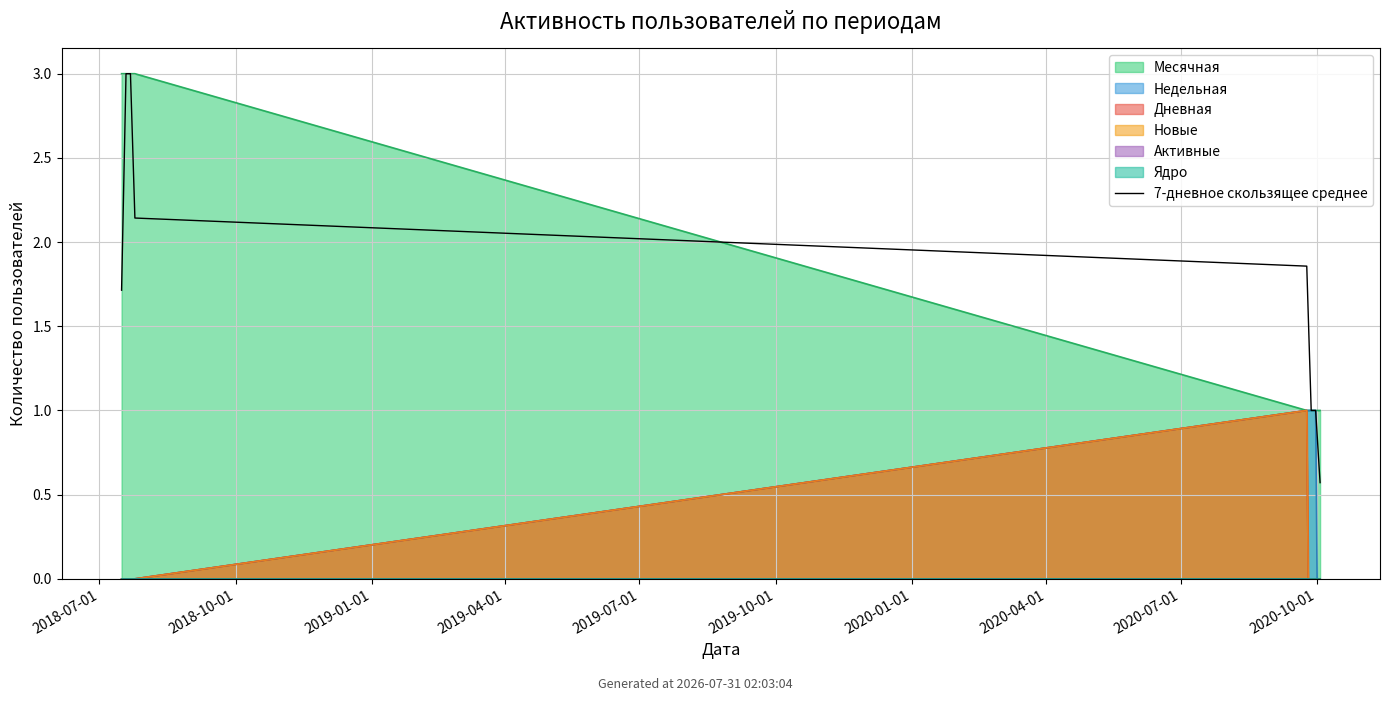

Between 2020-07-01 and 12, which is larger?

2020-07-01